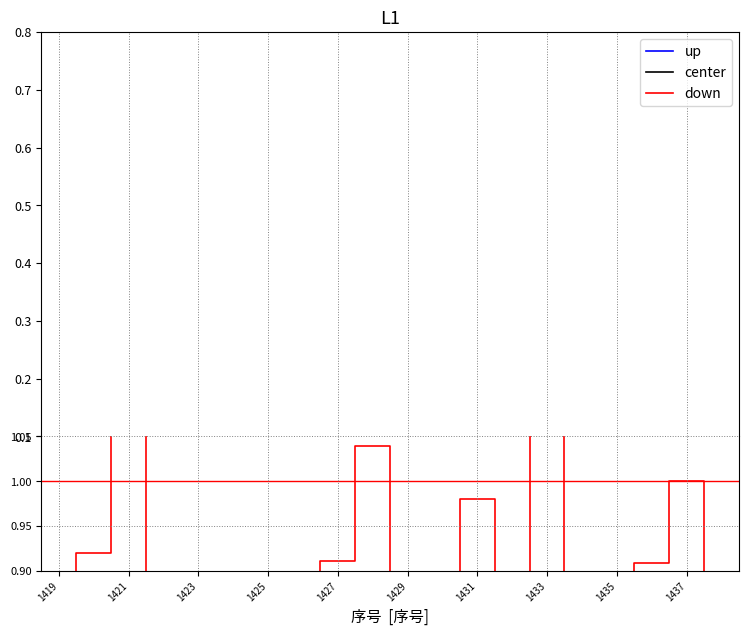

At 1437, list the series in order from largest to smallest.

up, center, down